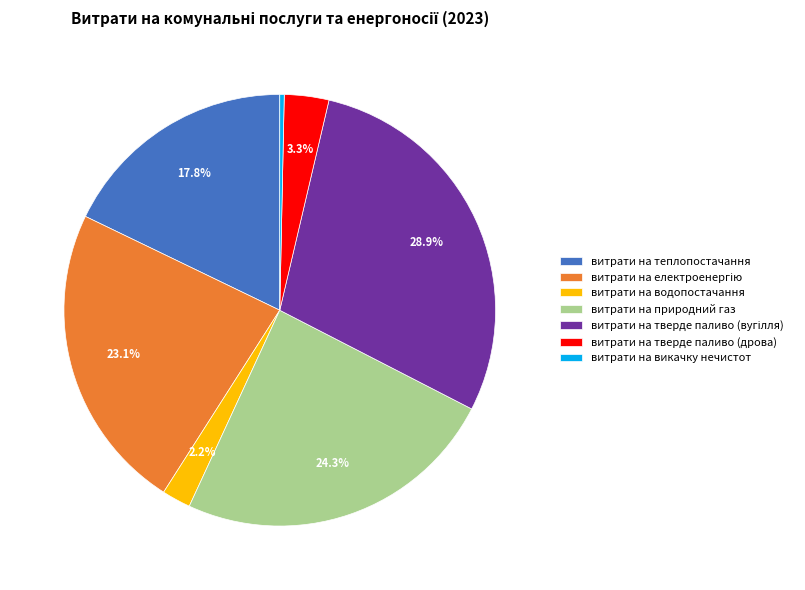

Does витрати на природний газ account for over 50% of the chart?

No